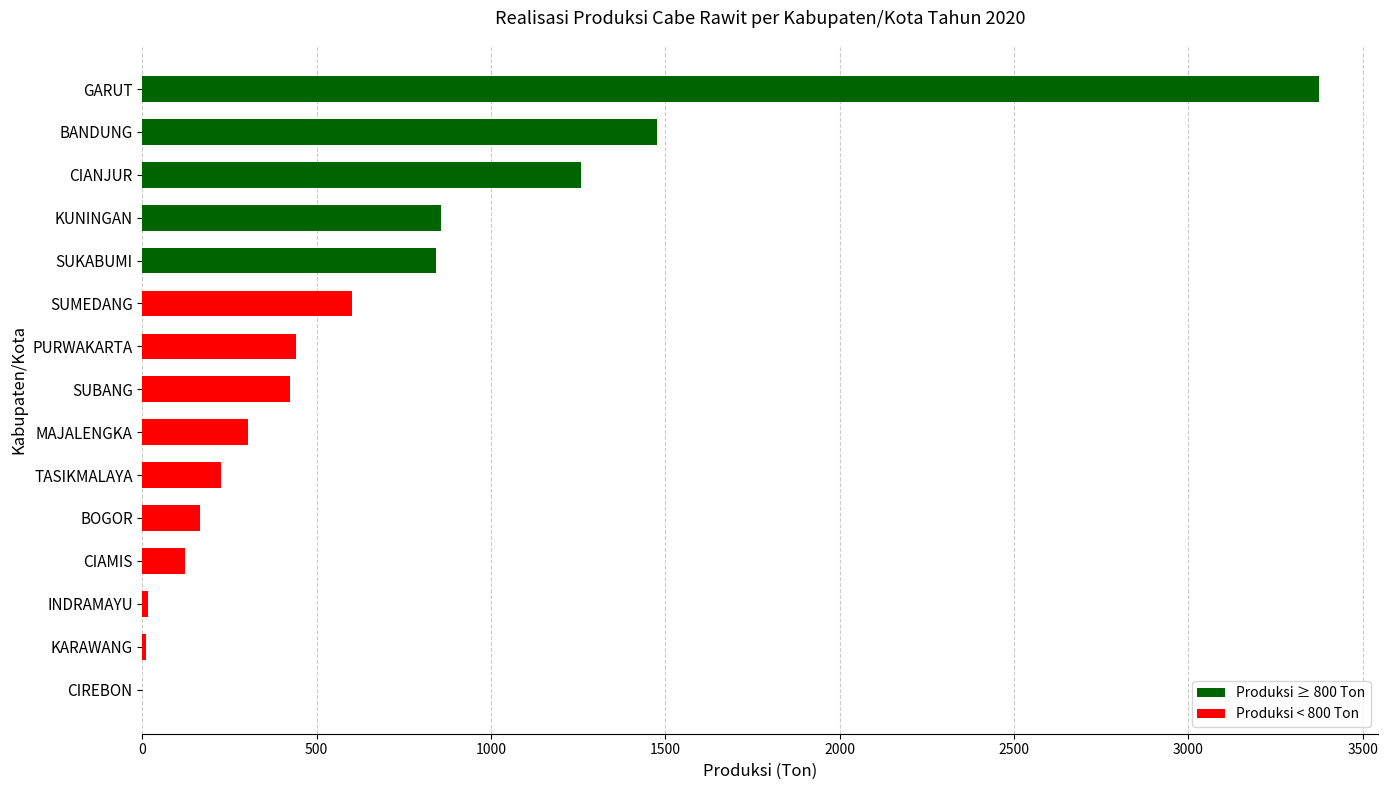

Where is the data nearest to the value 1687?

BANDUNG